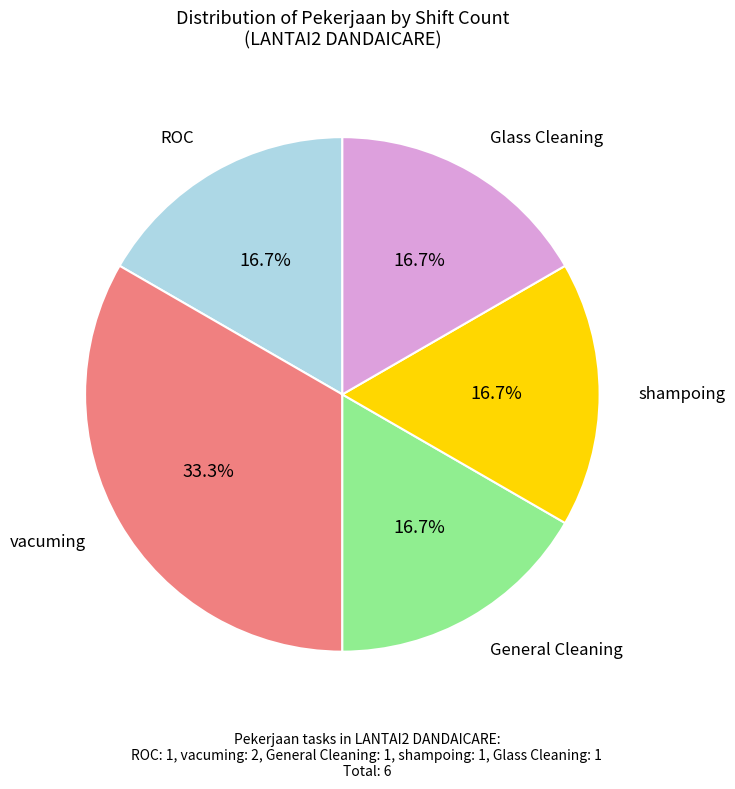

Is there a majority slice in this chart?

No